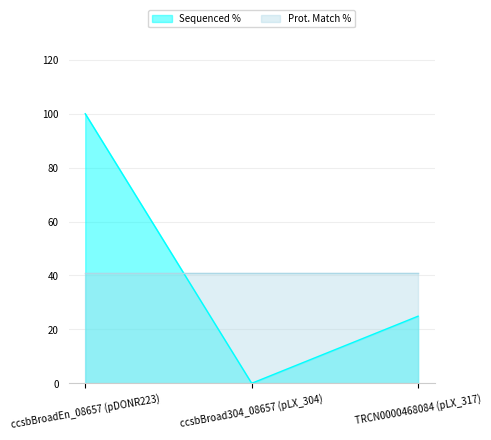

What is the sum of all values?

124.9